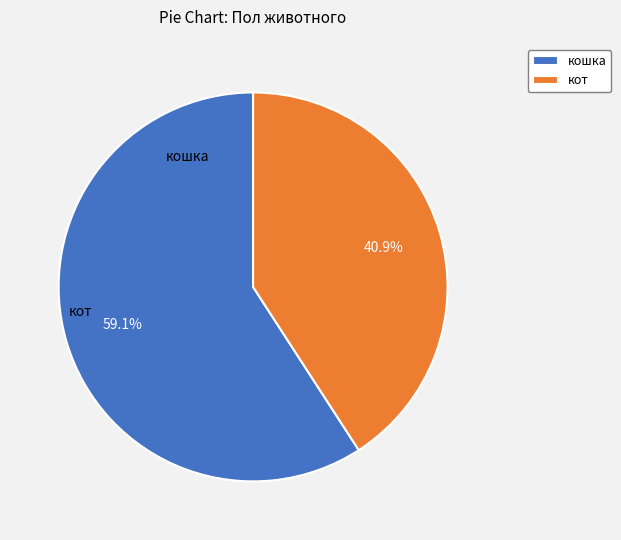

Which slice represents more than half of the pie?

кошка